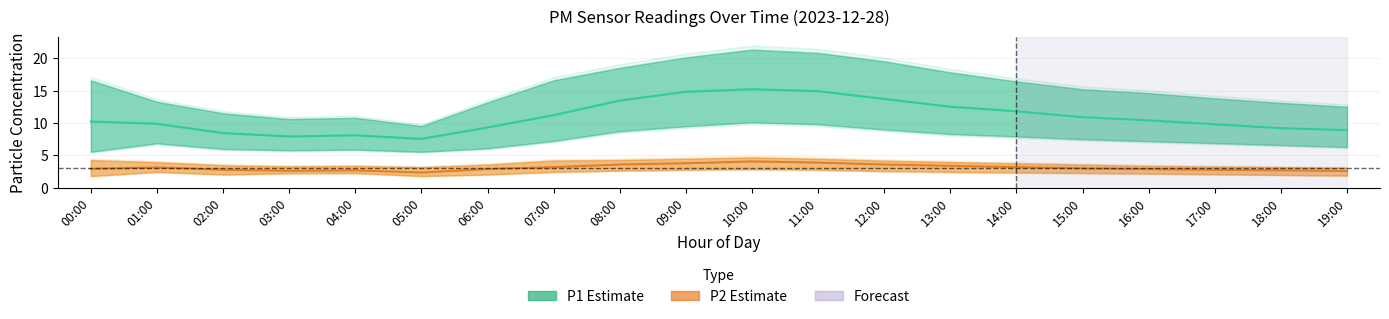

What is the label of the 1st point from the right?

19:00